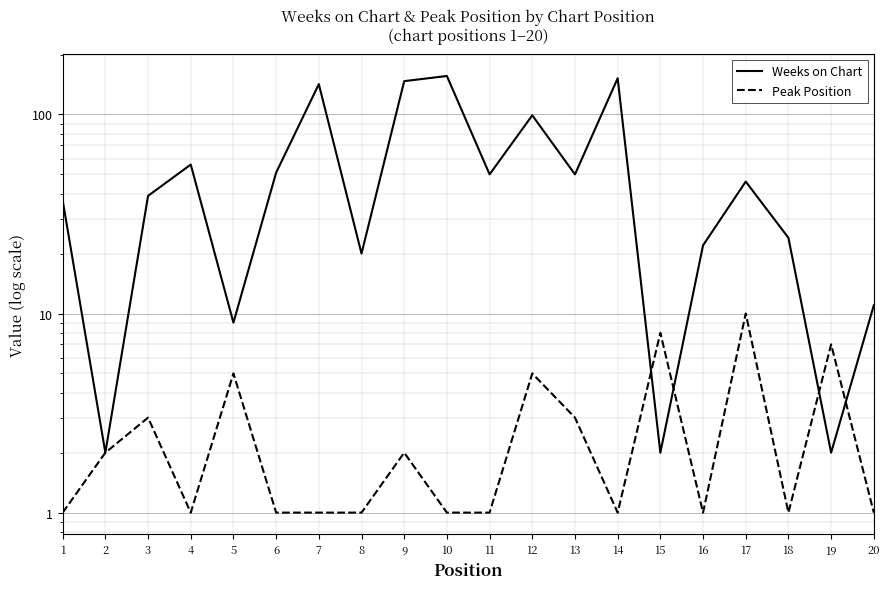

Reading right to left, transcribe all the data shown in this chart.

Weeks on Chart: 11	2	24	46	22	2	152	50	99	50	156	147	20	142	51	9	56	39	2	37
Peak Position: 1	7	1	10	1	8	1	3	5	1	1	2	1	1	1	5	1	3	2	1